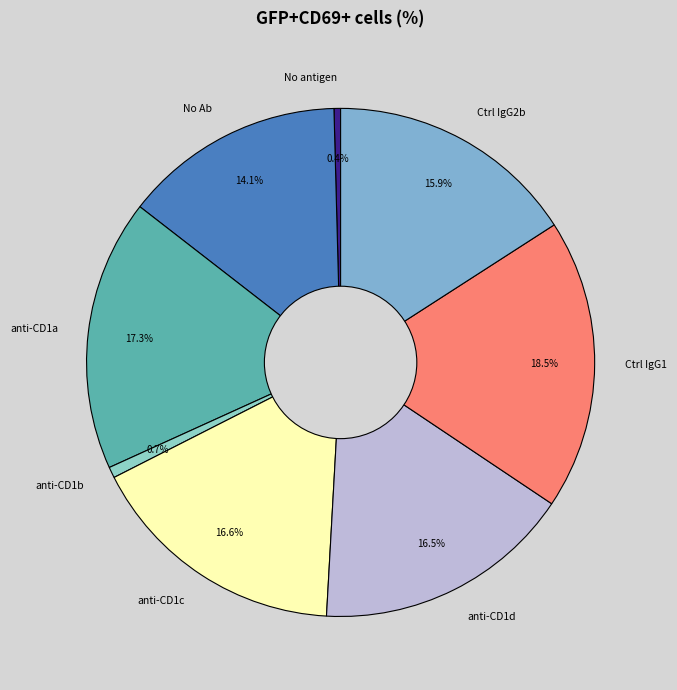

How many segments does this pie chart have?

8